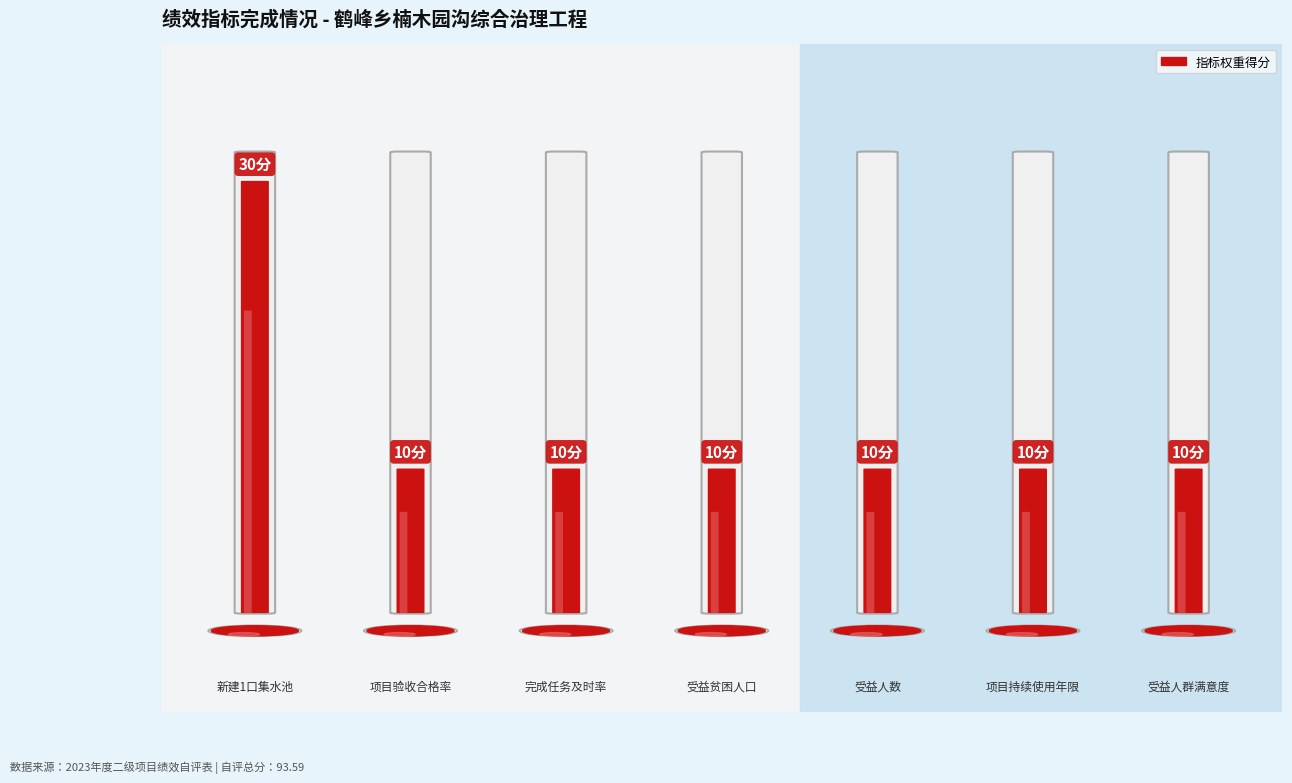

Are the bars horizontal?

No